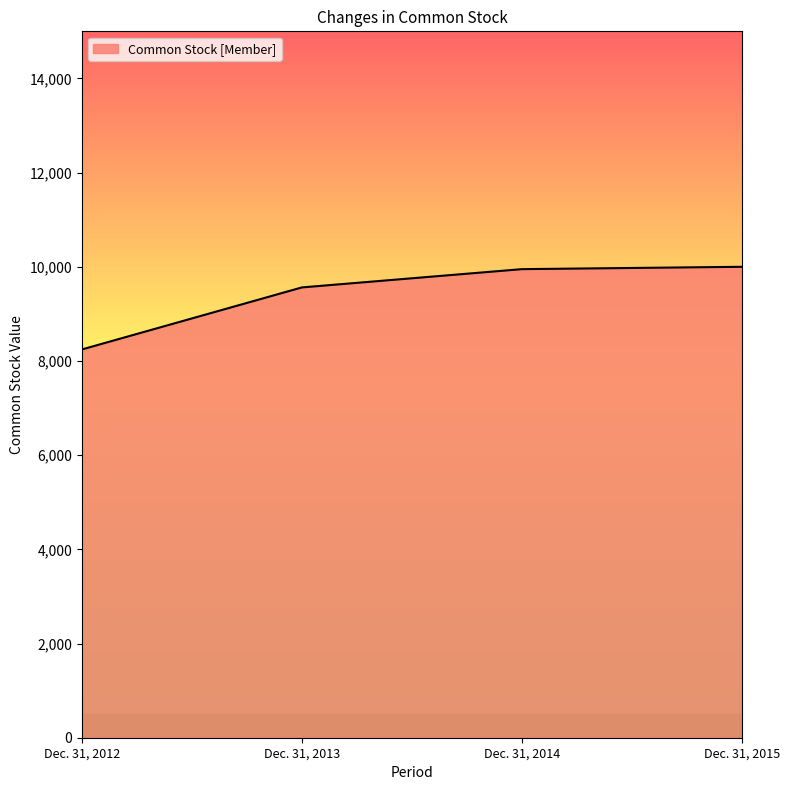

What is the average value?

9439